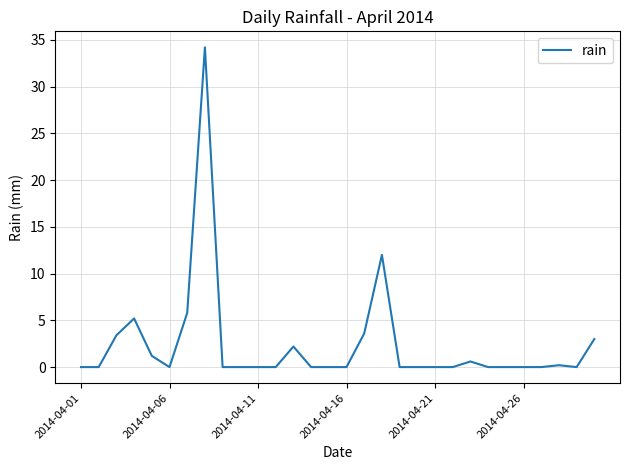

What is the greatest value displayed?

34.2